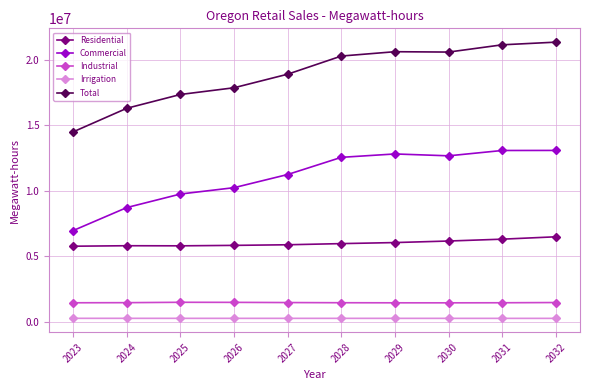

How many data points in Industrial are above 1466593?

5